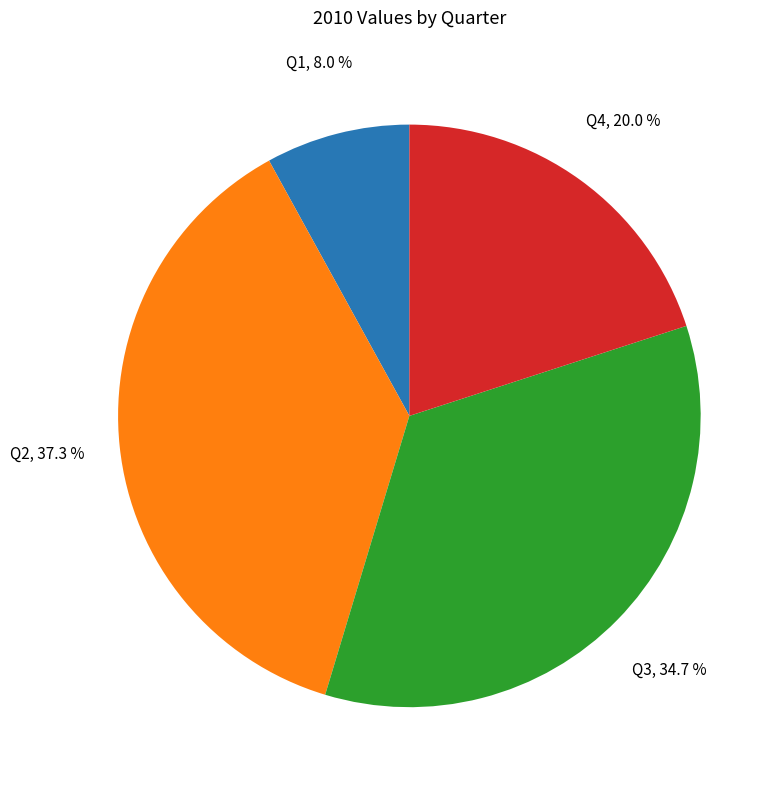

What is the smallest slice in the pie chart?

Q1